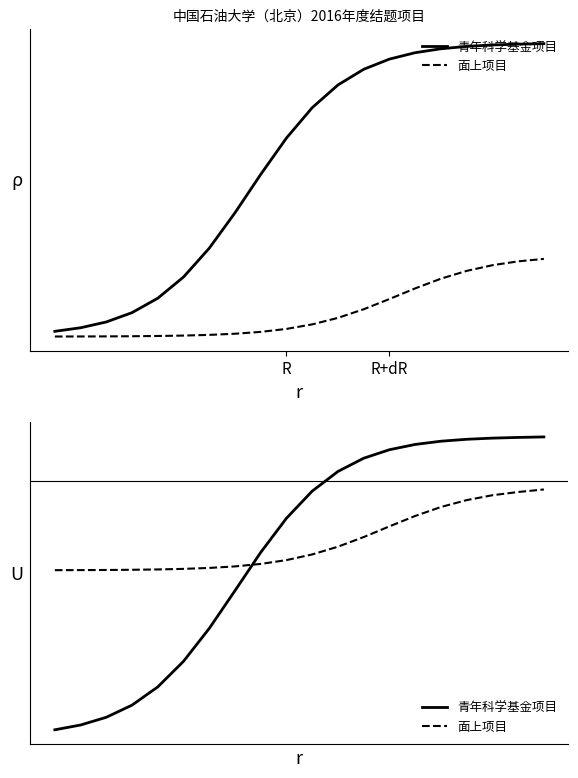

Rank the series by their average value, from lowest to highest.

青年科学基金项目, 面上项目